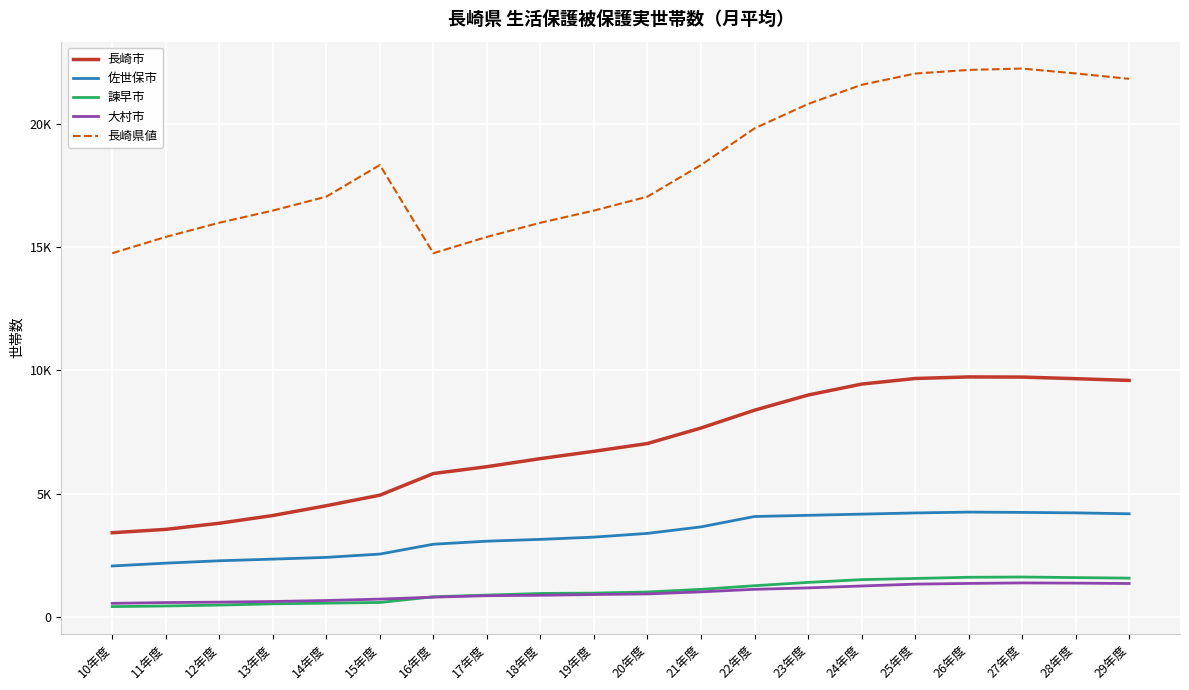

Does the chart have visible grid lines?

Yes